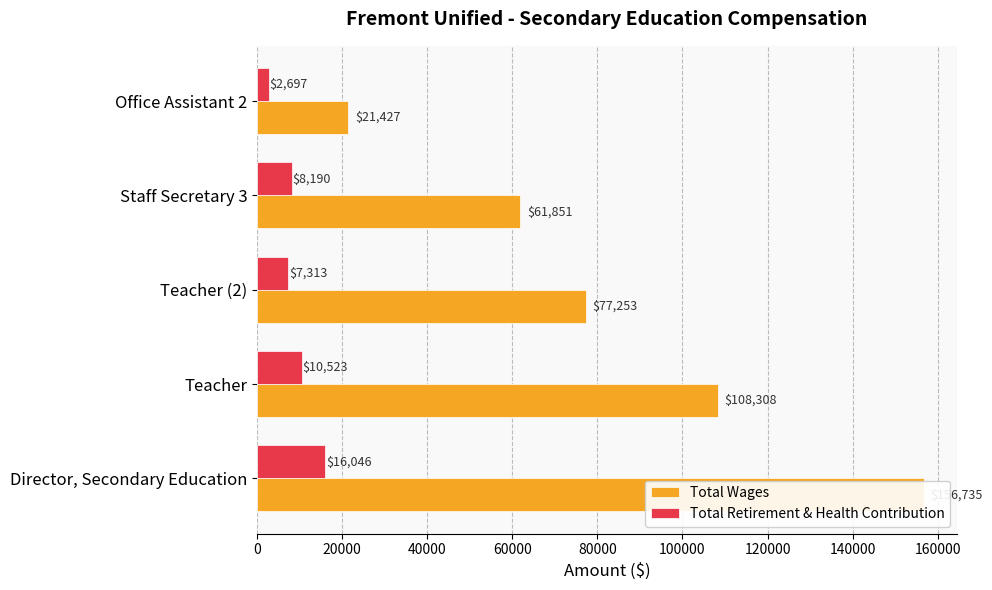

What is the minimum value shown in the chart?

2697